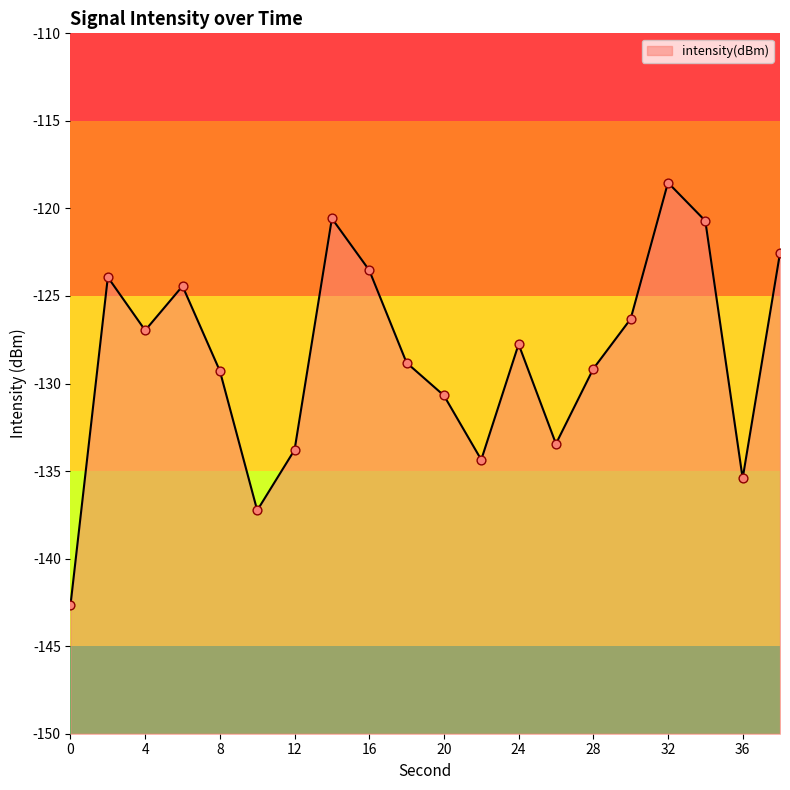

What is the change in value from 2 to 24?

-3.8